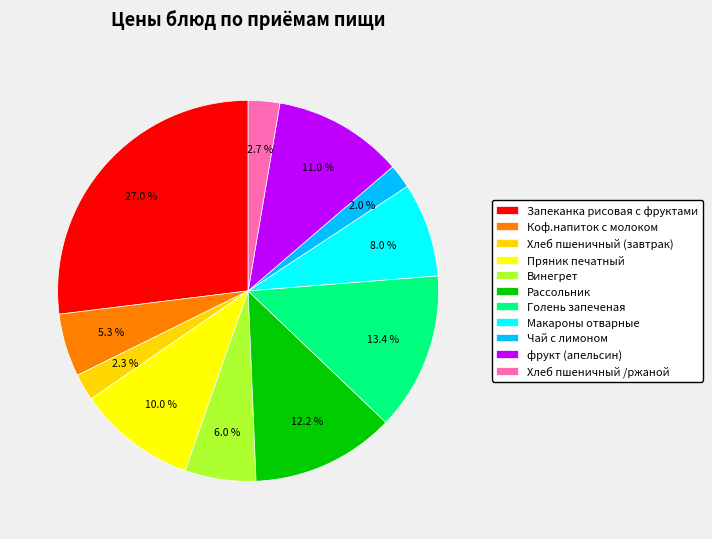

How many segments does this pie chart have?

11